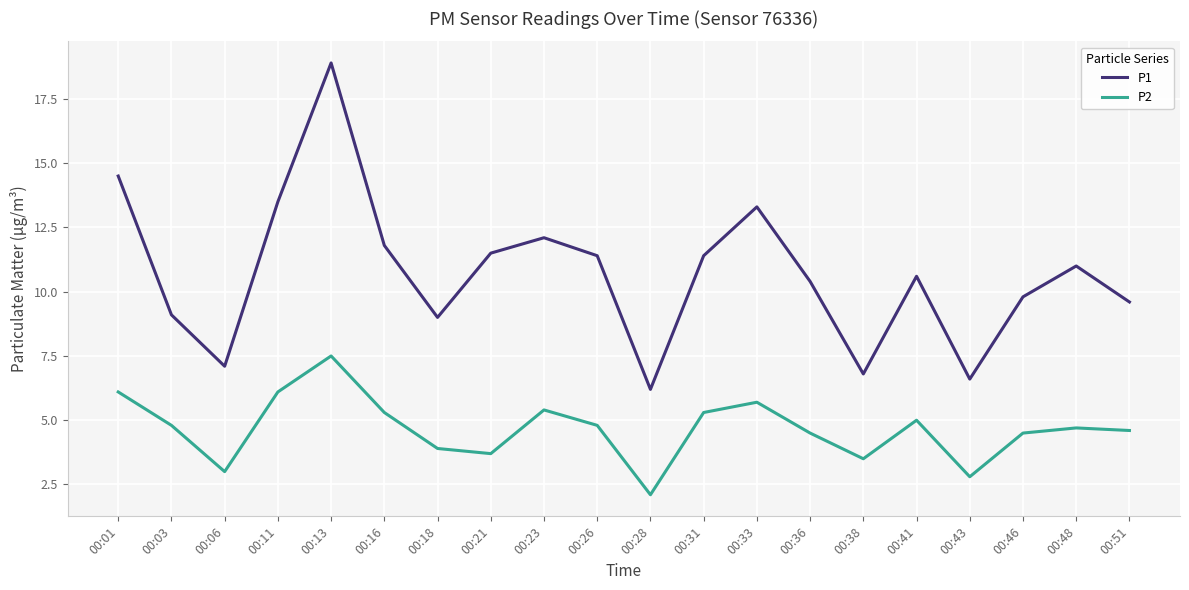

Reading left to right, what are all the values shown in this chart?

P1: 14.5	9.1	7.1	13.5	18.9	11.8	9.0	11.5	12.1	11.4	6.2	11.4	13.3	10.4	6.8	10.6	6.6	9.8	11.0	9.6
P2: 6.1	4.8	3.0	6.1	7.5	5.3	3.9	3.7	5.4	4.8	2.1	5.3	5.7	4.5	3.5	5.0	2.8	4.5	4.7	4.6